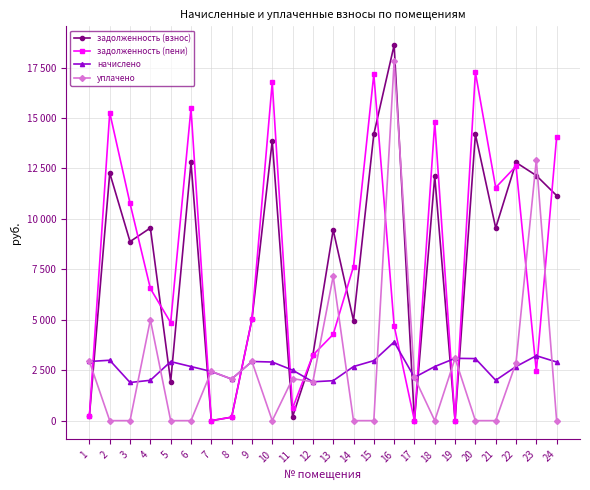

Is the value of задолженность (пени) at 6 greater than the value of задолженность (взнос) at 16?

No